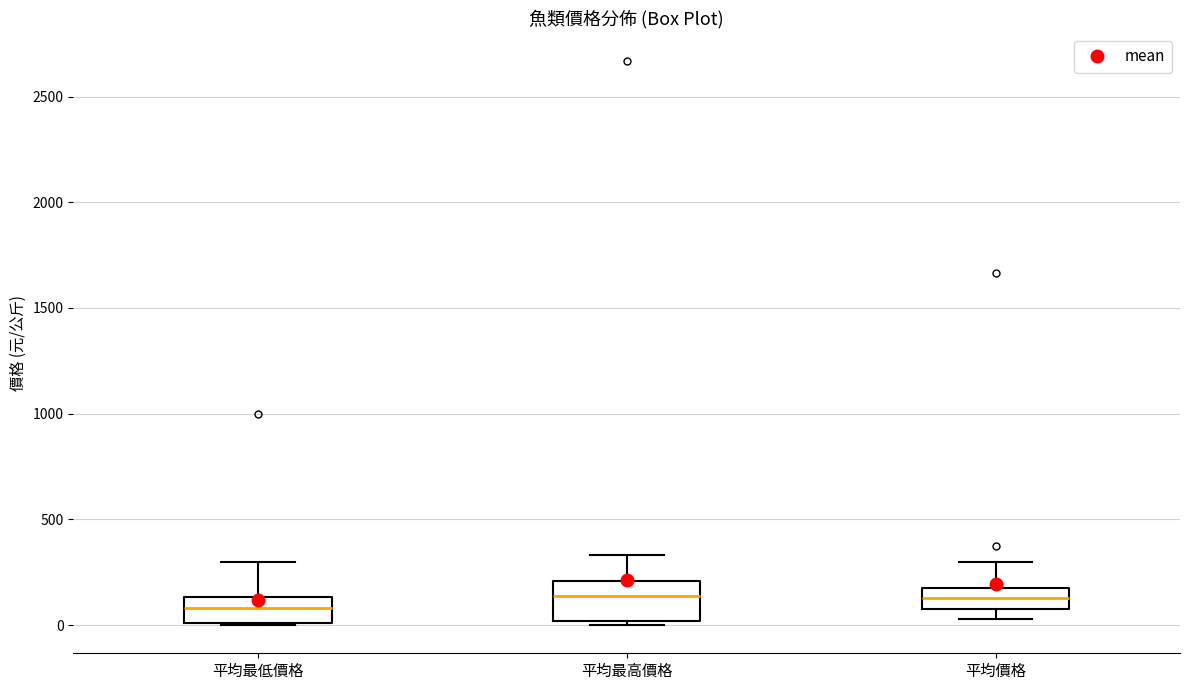

Reading left to right, read every box against the y-axis: the position of its median line, the range the box covers, and the ends of its whiskers. The values are not printed on the chart, so give them approximately, as read against the axis.

平均最低價格: median 100, box 0 to 150, whiskers 0 to 300
平均最高價格: median 150, box 0 to 200, whiskers 0 (just below the box's lower edge) to 350
平均價格: median 150, box 100 to 200, whiskers 50 to 300